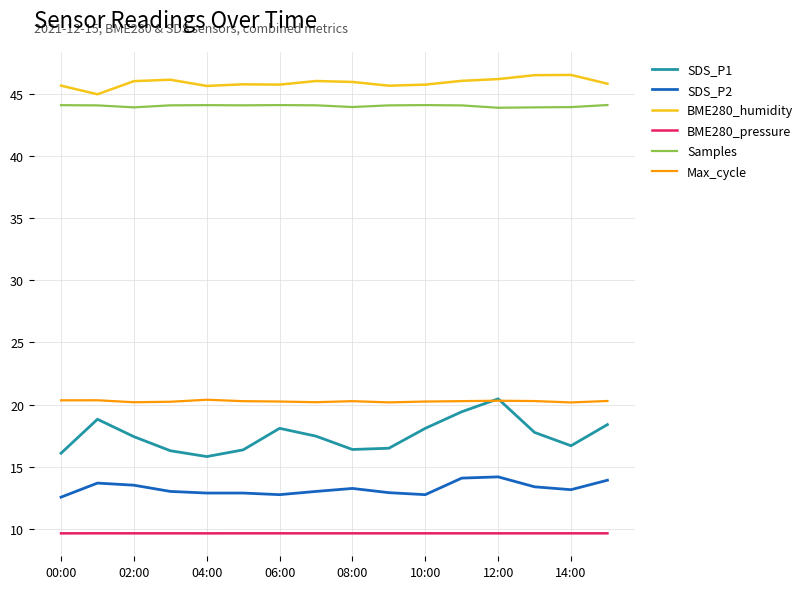

True or false: SDS_P1 and SDS_P2 intersect in this chart.

False